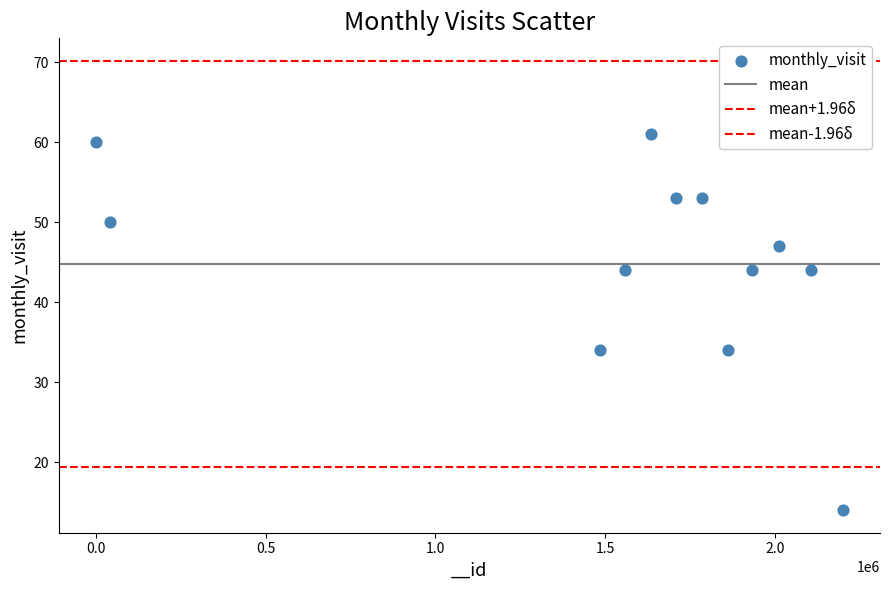

How many data points are displayed?

12